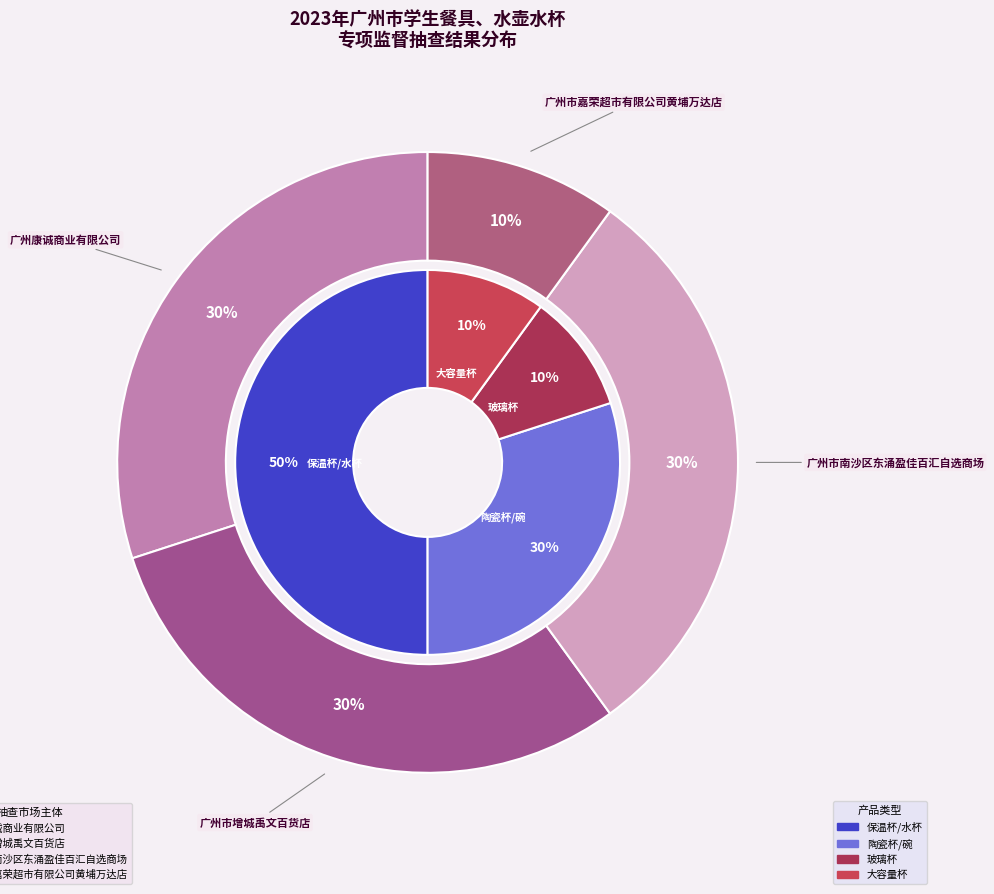

What is the ratio of the value at 广州市嘉荣超市有限公司黄埔万达店 to the value at 广州康诚商业有限公司?

0.3